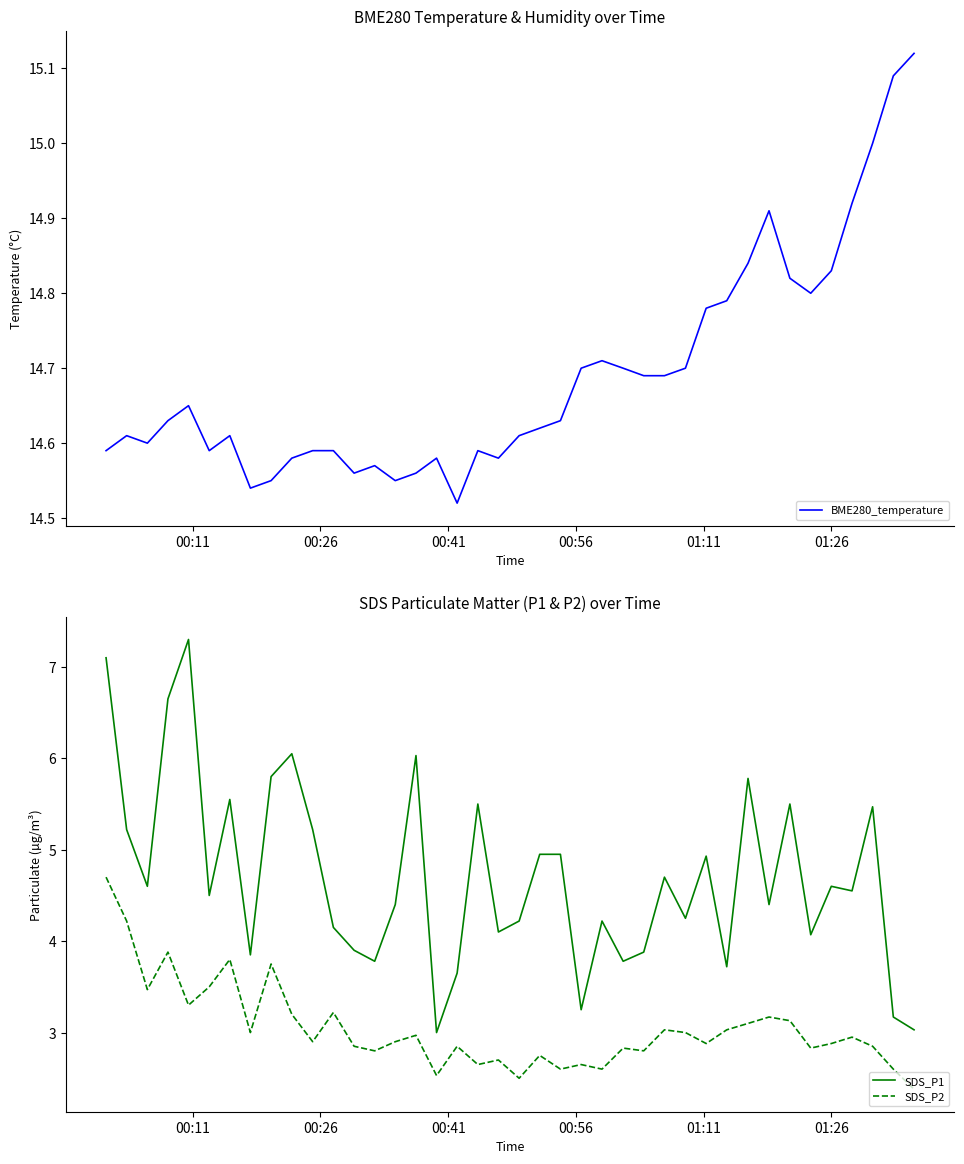

What is the average value of the SDS_P1 series?

4.7